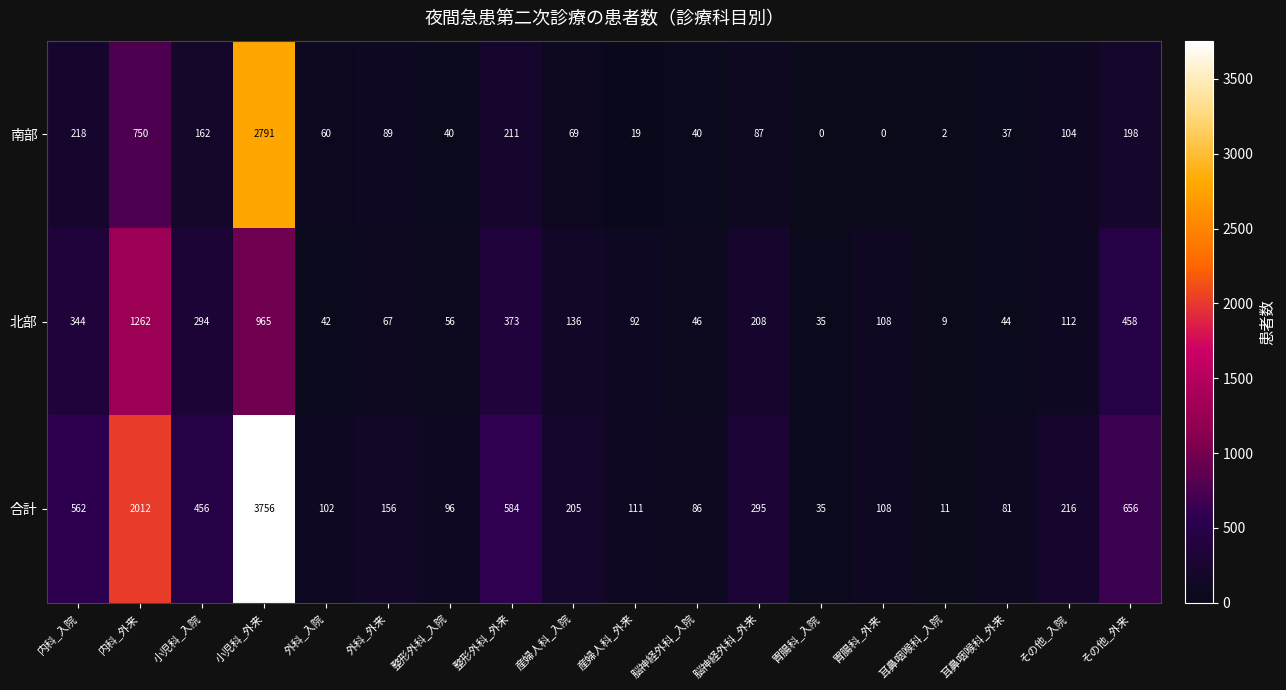

Which series has the largest range (max minus min)?

合計